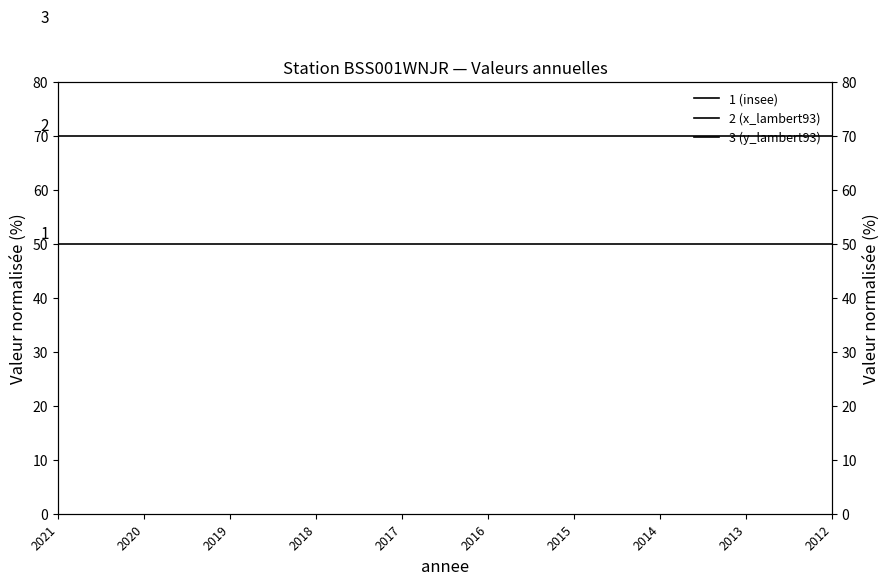

Is the value of 2 (x_lambert93) at 2013 greater than the value of 1 (insee) at 2018?

Yes